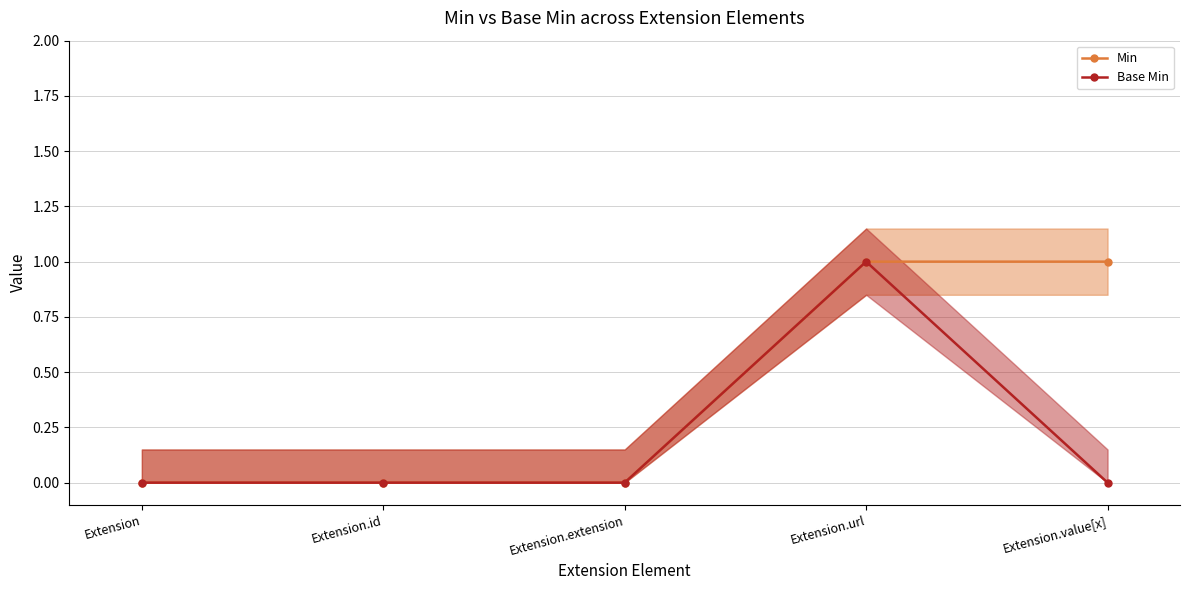

List the labels in order of Base Min value, largest first.

Extension.url, Extension, Extension.id, Extension.extension, Extension.value[x]